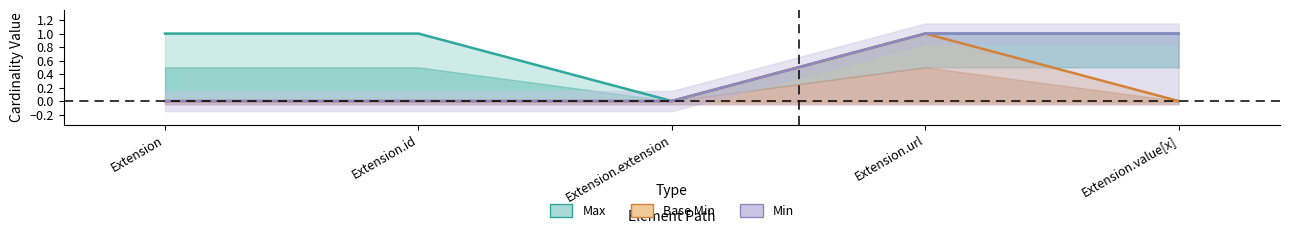

Reading left to right, list all the values displayed in this chart.

Max: 1	1	0	1	1
Base Min: 0	0	0	1	0
Min: 0	0	0	1	1